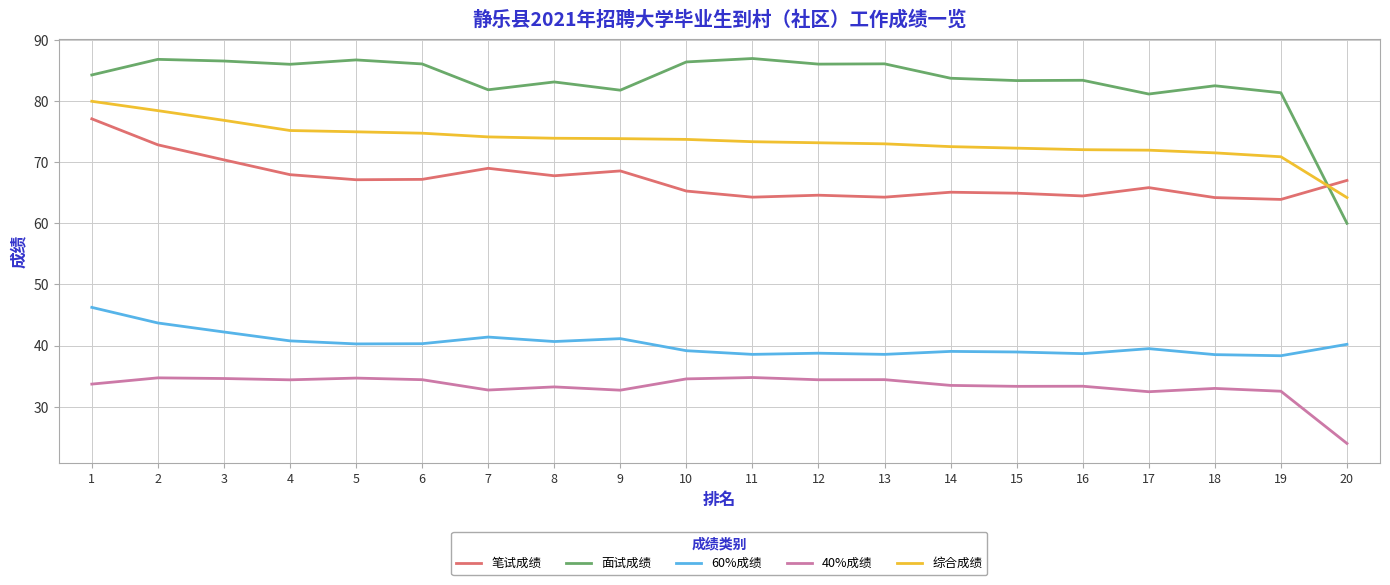

At which category is the sum across all series the highest?

1